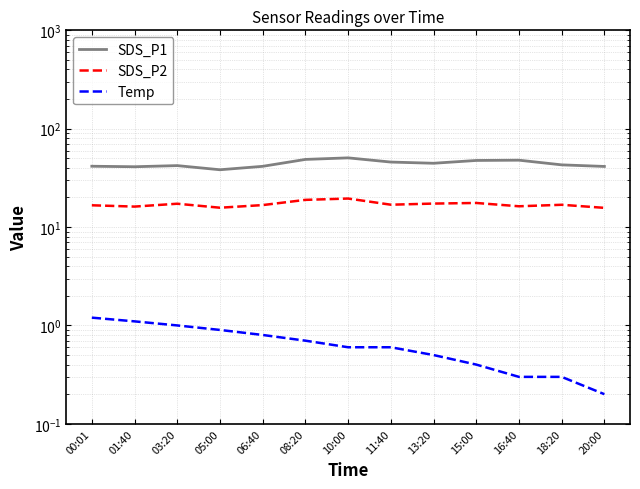

Rank the series by their average value, from highest to lowest.

SDS_P1, SDS_P2, Temp